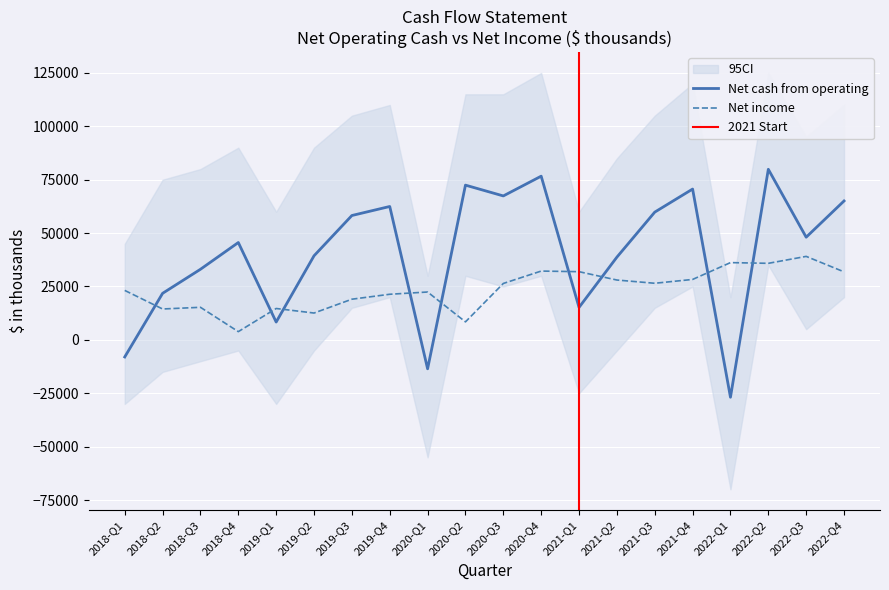

Where does the Net cash from operating series first go above 48081?

2019-Q3